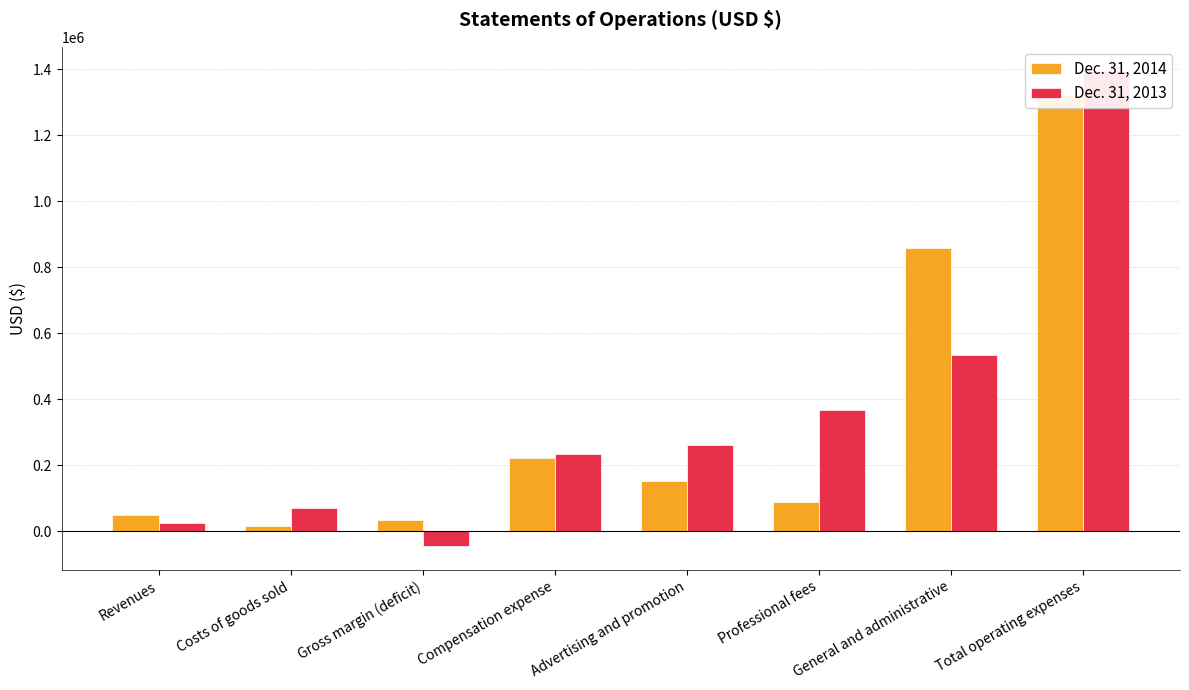

The value of Dec. 31, 2014 at Total operating expenses is 1320998. True or false?

True